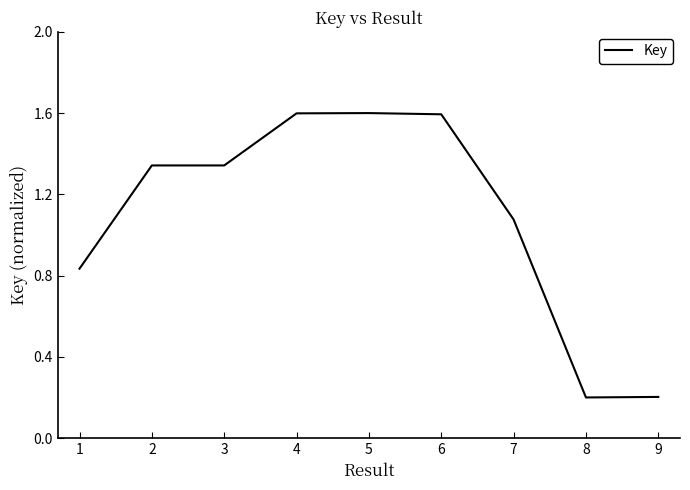

What is the greatest value displayed?

1.6